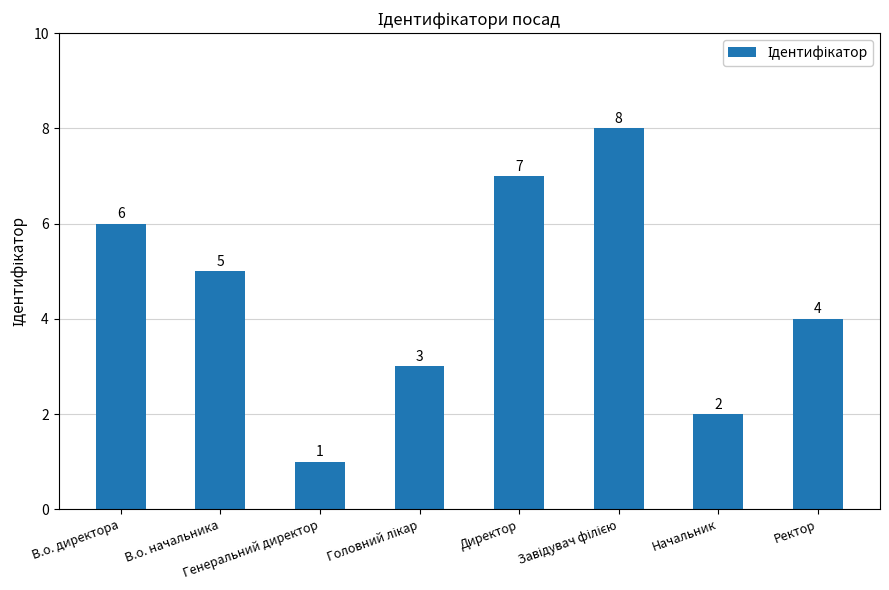

What is the maximum value shown in the chart?

8